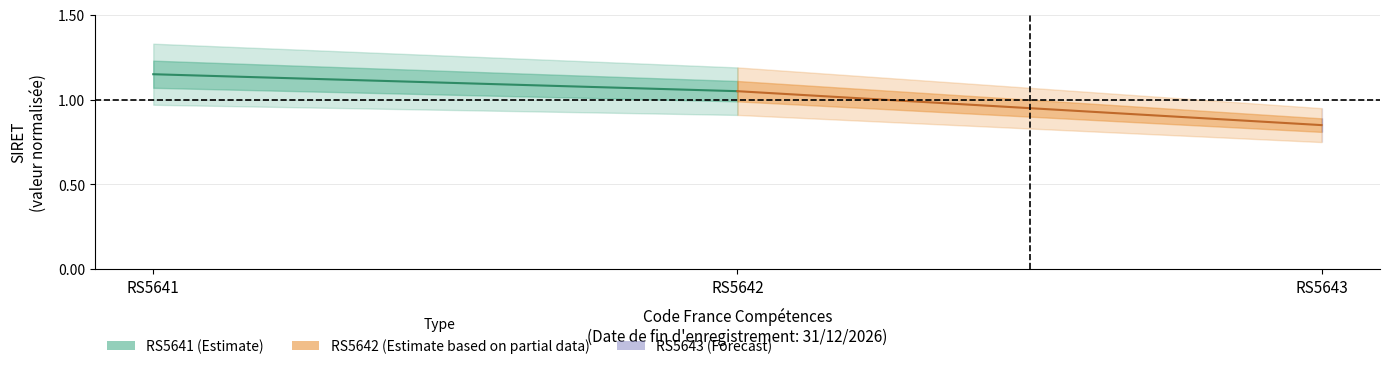

Is the value of RS5642 (Estimate based on partial data) at RS5642 greater than the value of RS5641 (Estimate) at RS5641?

No